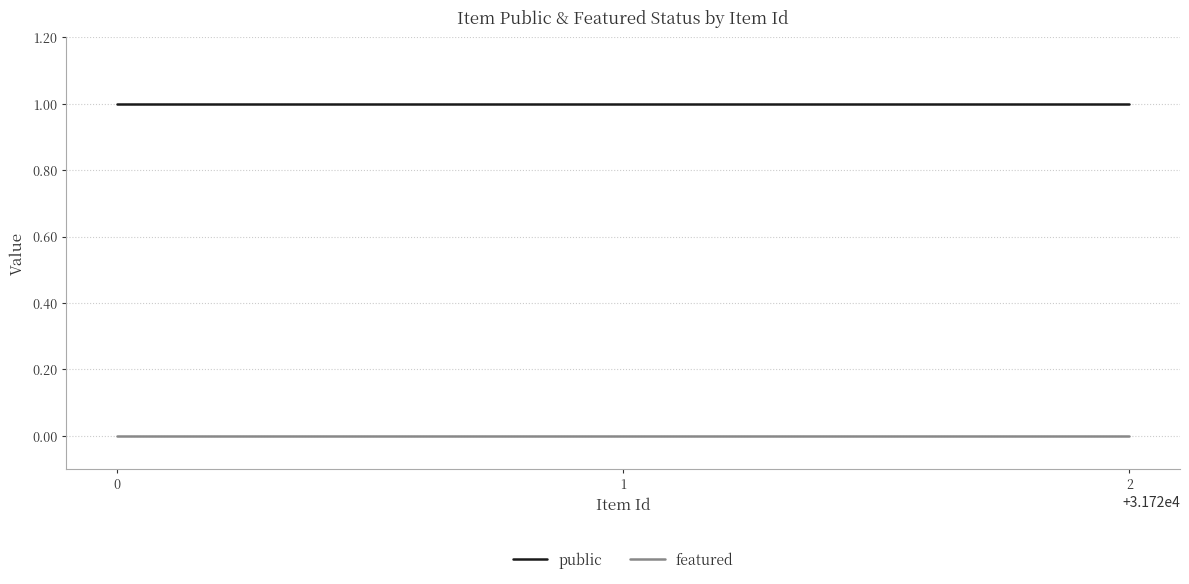

What is the minimum value for public?

1